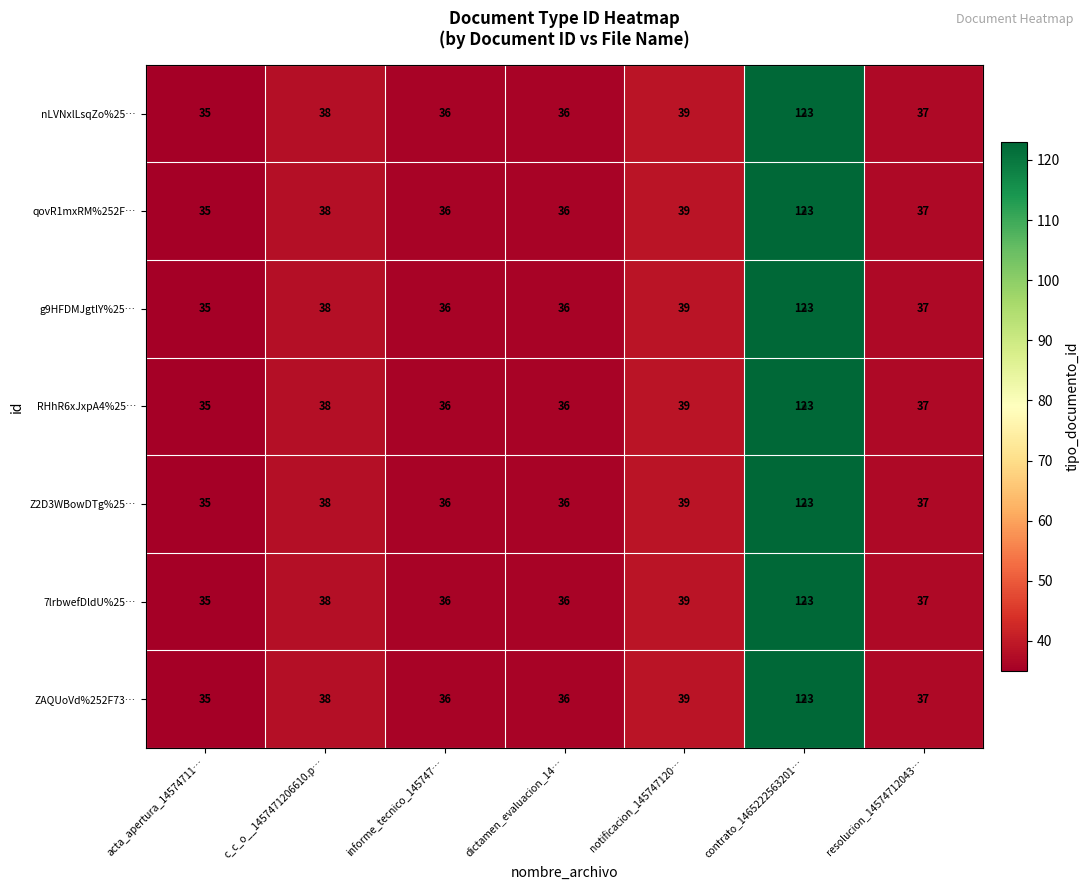

What is the smallest value displayed?

35